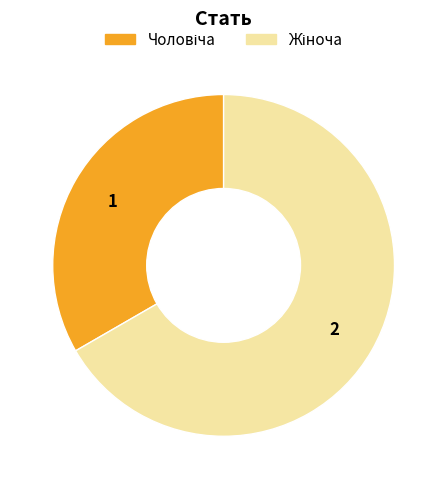

Is there any slice that represents more than half of the pie?

Yes